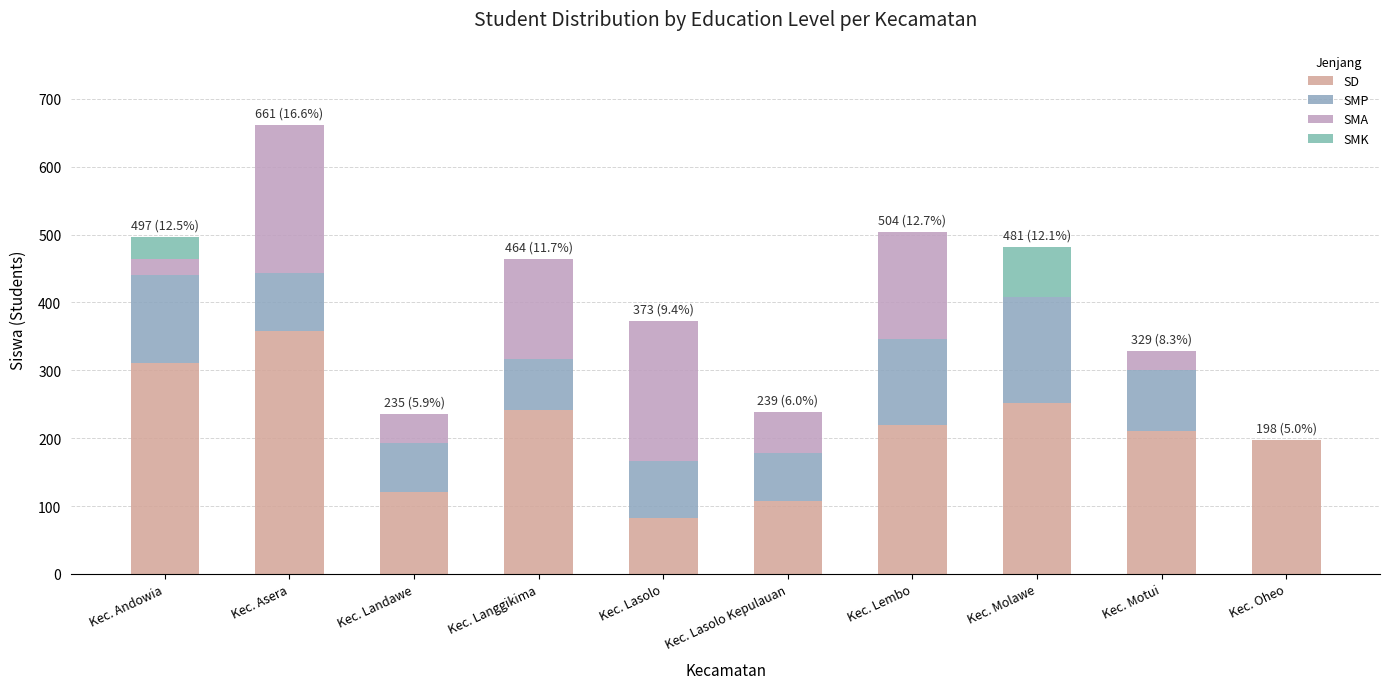

How many data points does each series have?

10